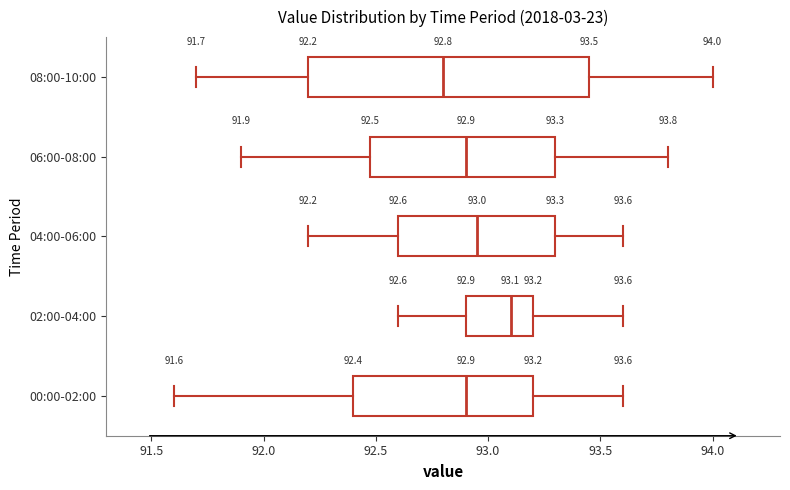

Which box's median line is the furthest to the right?

02:00-04:00